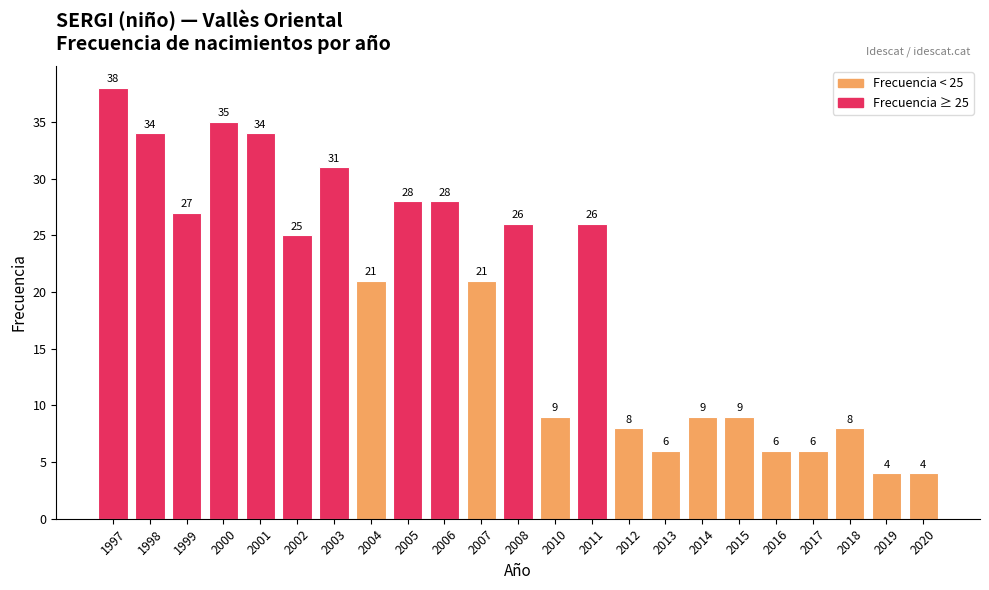

How many data points does each series have?

23